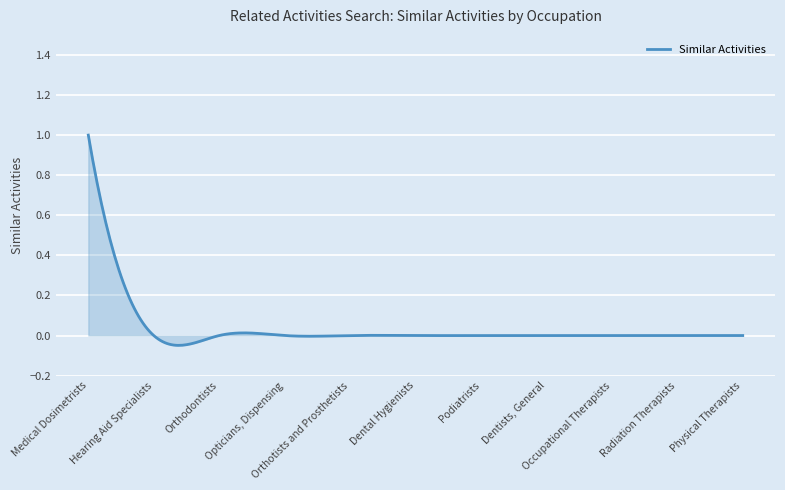

What is the maximum value shown in the chart?

1.0